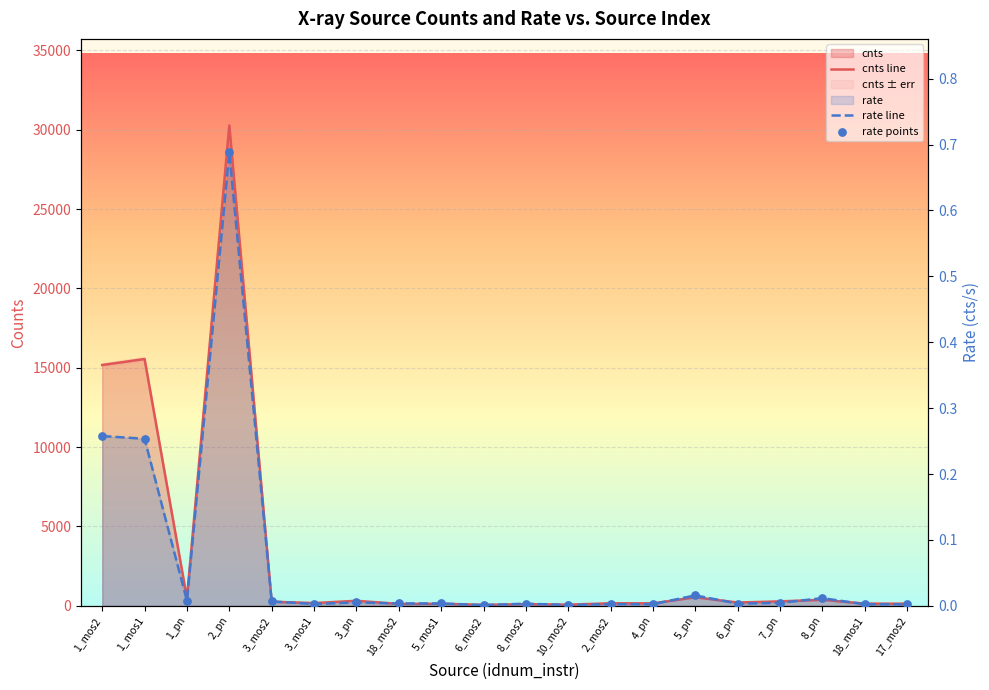

Which series has the largest total across all categories?

cnts line